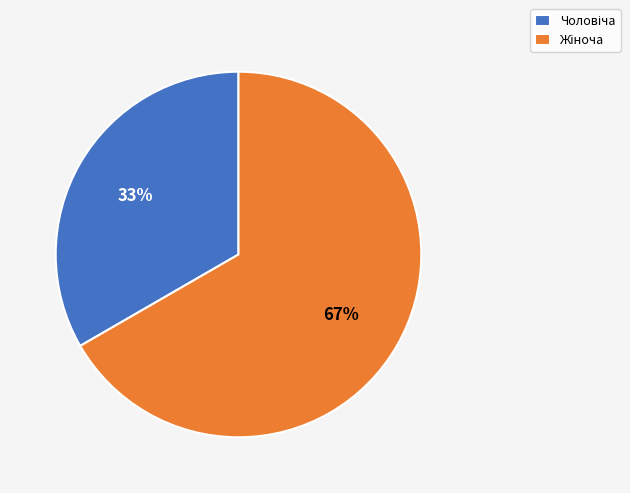

To the nearest percent, what is the average slice percentage?

50%